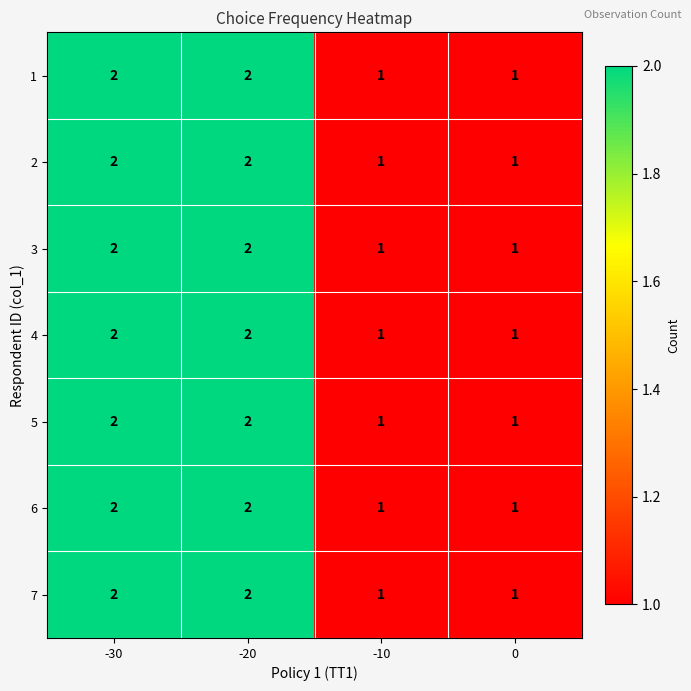

The value of 2 at -30 is 1. True or false?

False